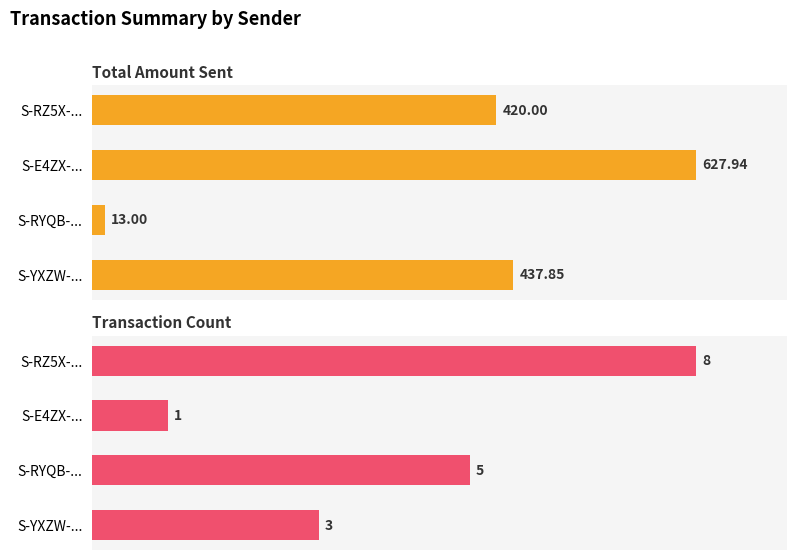

What is the approximate value of Total Amount Sent at 0?

420.0